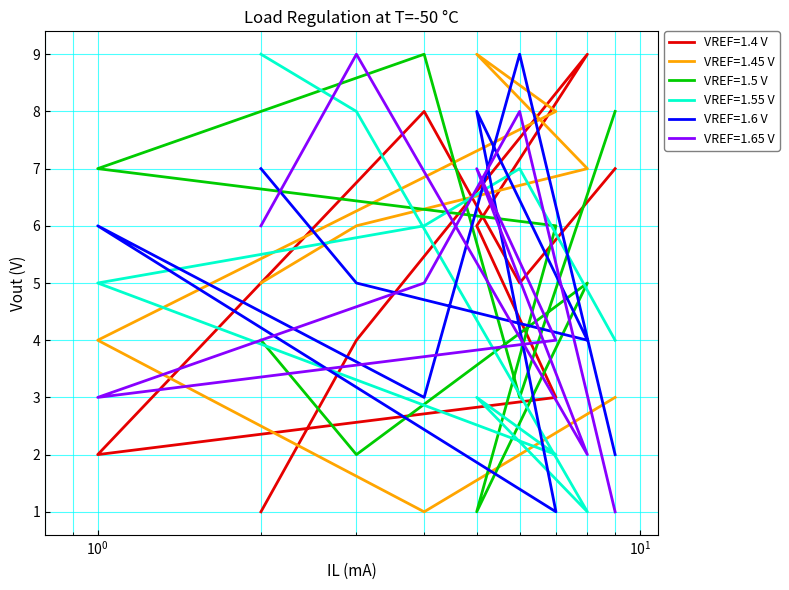

How many times do col_5 and col_2 cross each other?

7